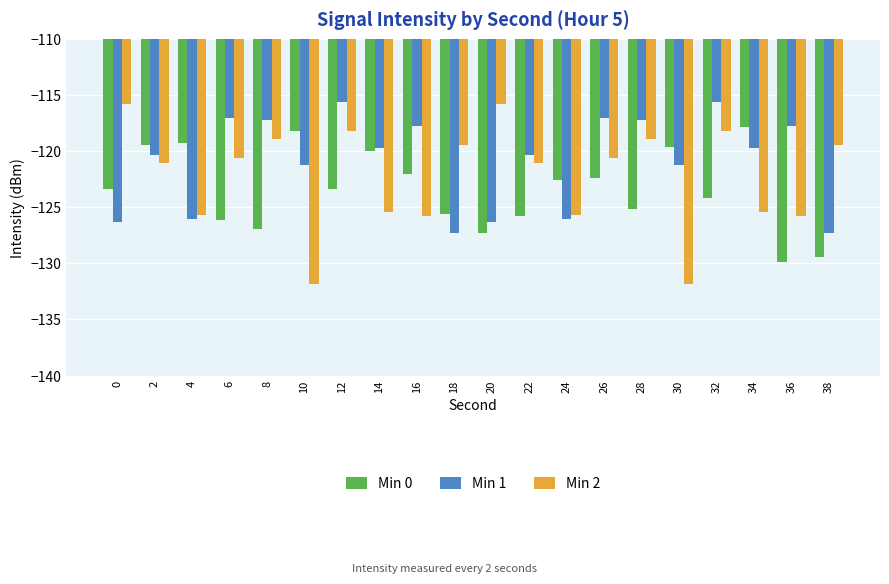

Which series has the largest total across all categories?

Min 1